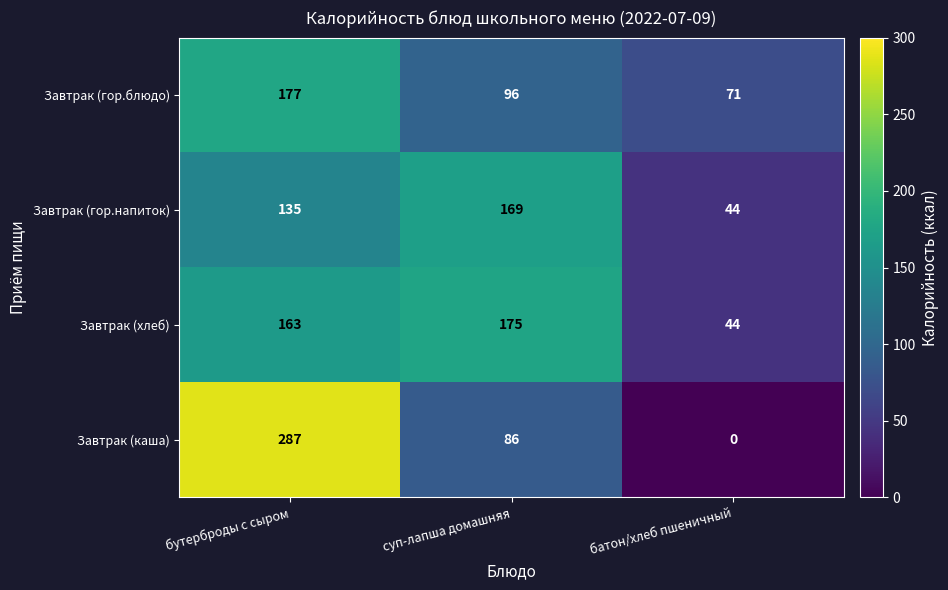

Count the number of data series in this chart.

4